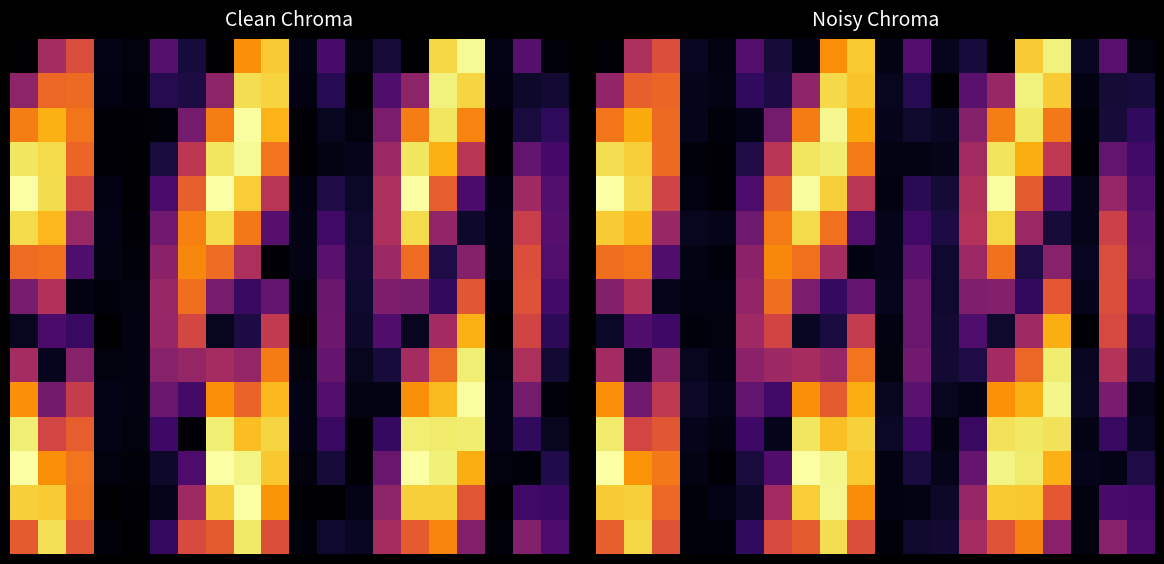

Count the number of categories in the chart.

20